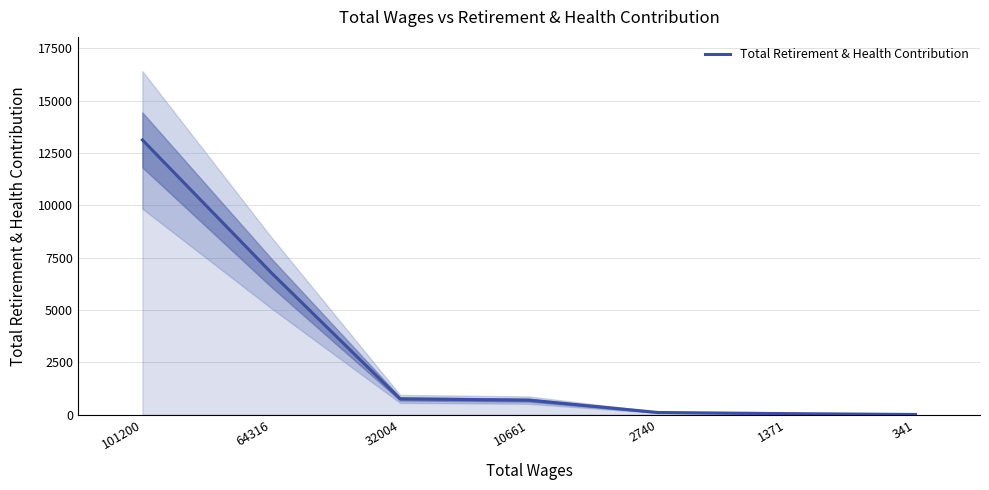

The chart shows a value of 173 at 2740. True or false?

False